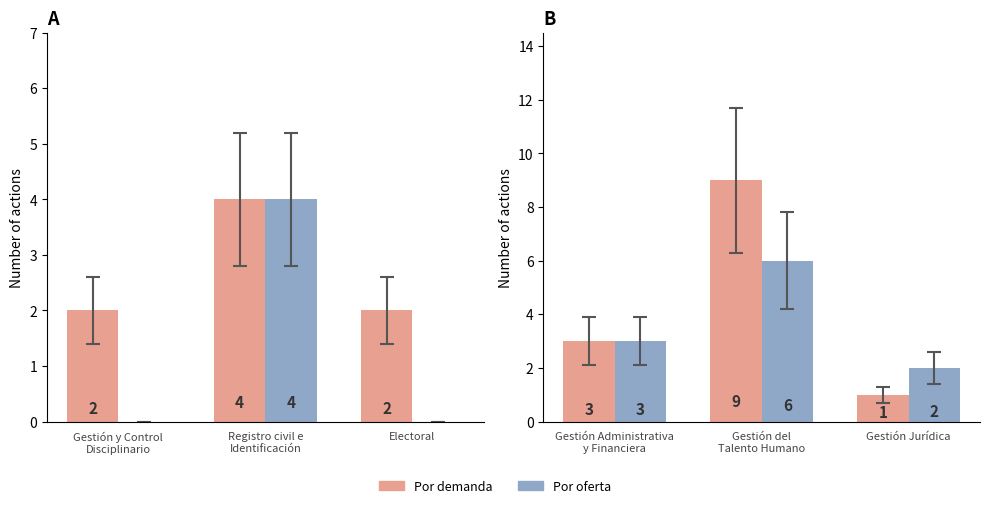

Which series has the widest spread of values?

Por demanda